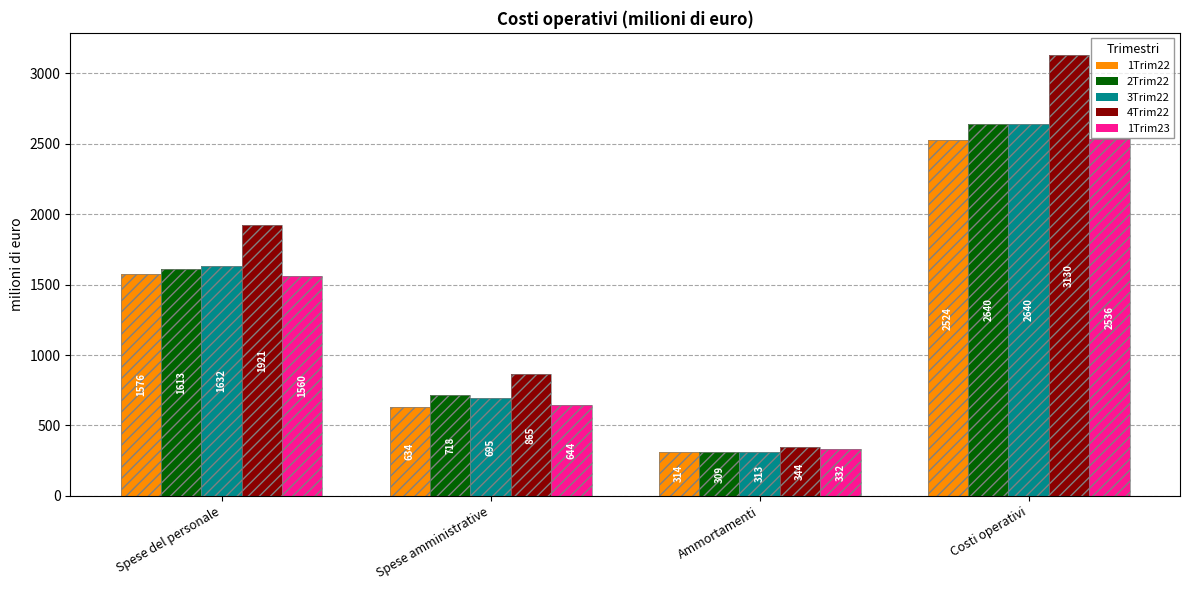

Reading left to right, transcribe all the data shown in this chart.

1Trim22: Spese del personale=1576	Spese amministrative=634	Ammortamenti=314	Costi operativi=2524
2Trim22: Spese del personale=1613	Spese amministrative=718	Ammortamenti=309	Costi operativi=2640
3Trim22: Spese del personale=1632	Spese amministrative=695	Ammortamenti=313	Costi operativi=2640
4Trim22: Spese del personale=1921	Spese amministrative=865	Ammortamenti=344	Costi operativi=3130
1Trim23: Spese del personale=1560	Spese amministrative=644	Ammortamenti=332	Costi operativi=2536